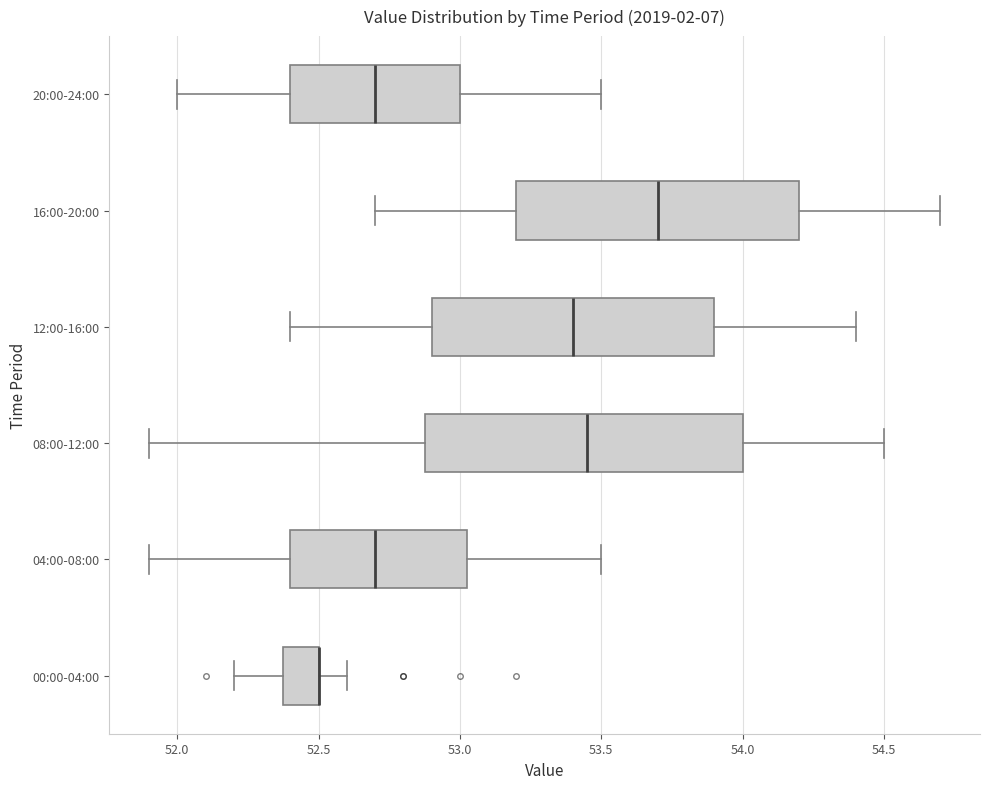

Where does the right whisker of the box for 08:00-12:00 end on the x-axis? The values are not printed on the chart, so give them approximately, as read against the axis.

54.50